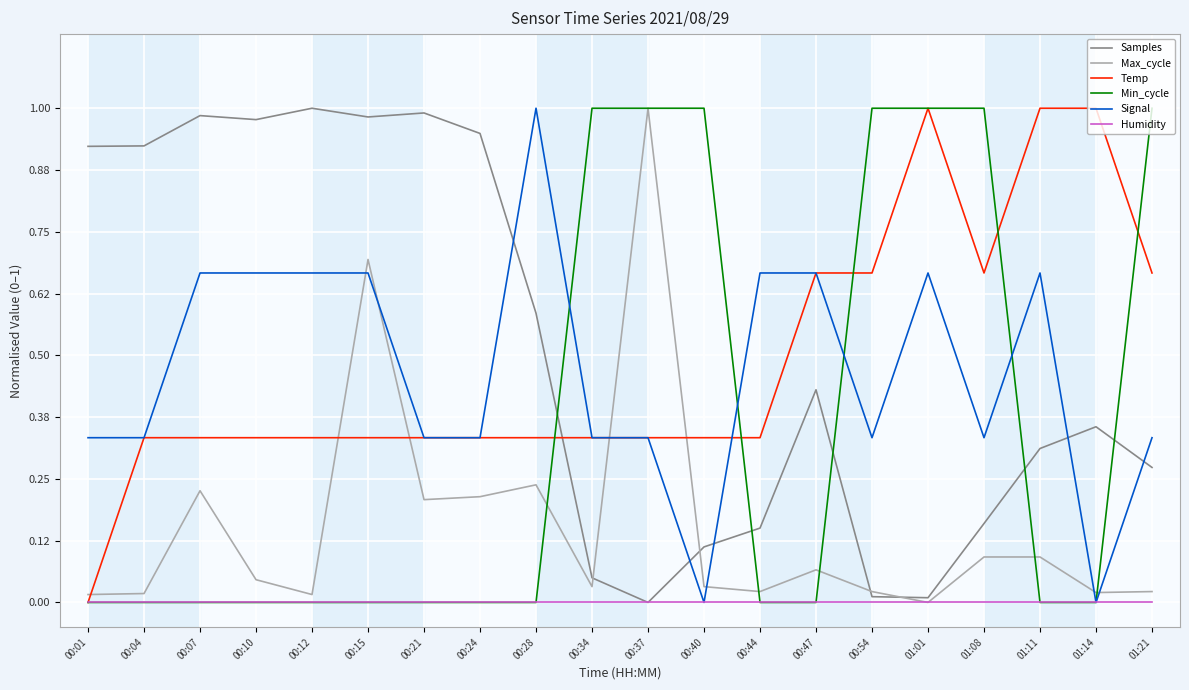

Between 00:37 and 01:08, which series saw the biggest shift?

Max_cycle